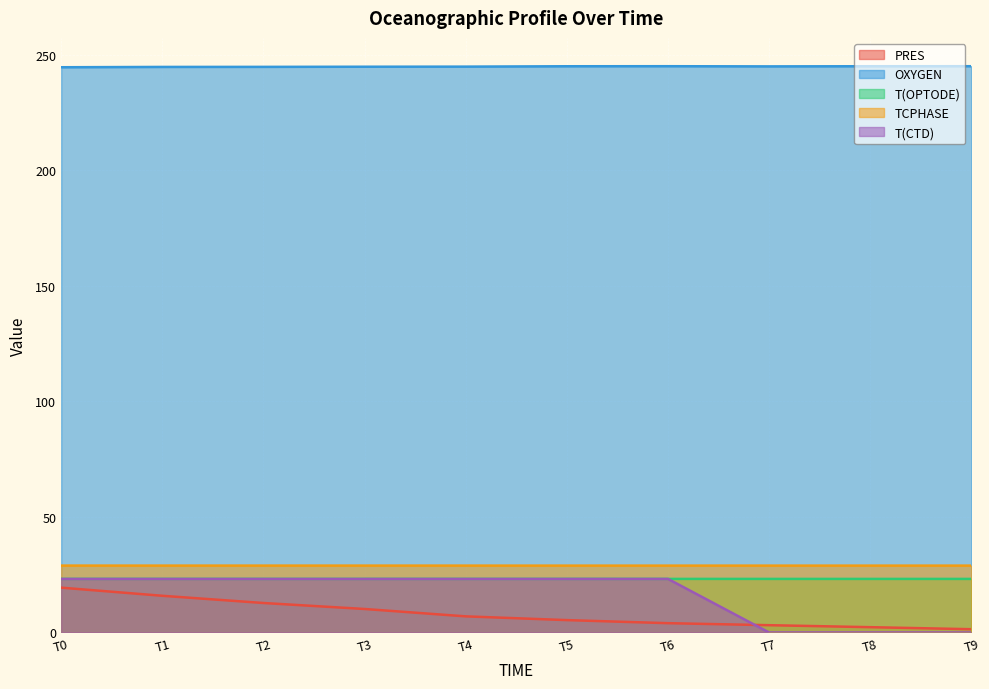

What is the sum of the TCPHASE values at T0 and T6?

57.9